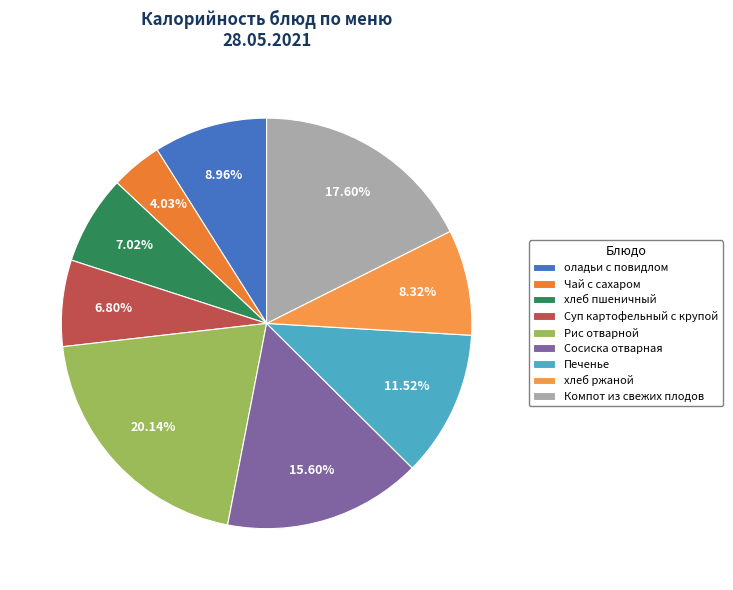

What is the change in value from оладьи c повидлом to Компот из свежих плодов?

+108.0